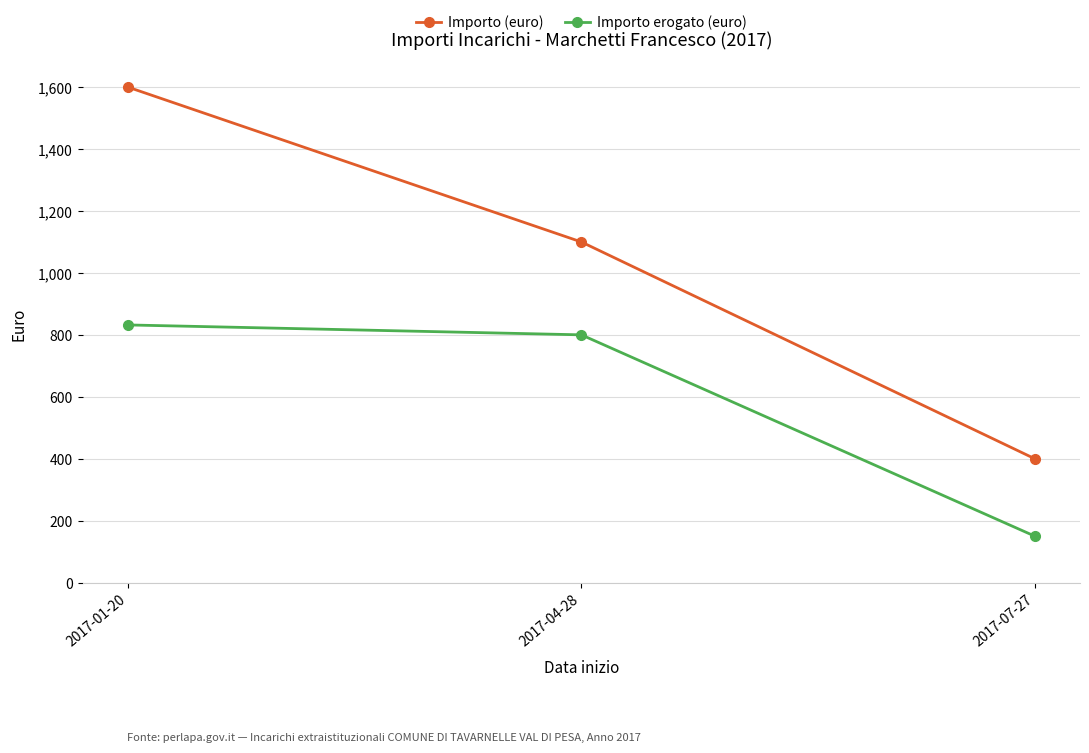

True or false: Importo (euro) has a value of 565 at 2017-07-27.

False